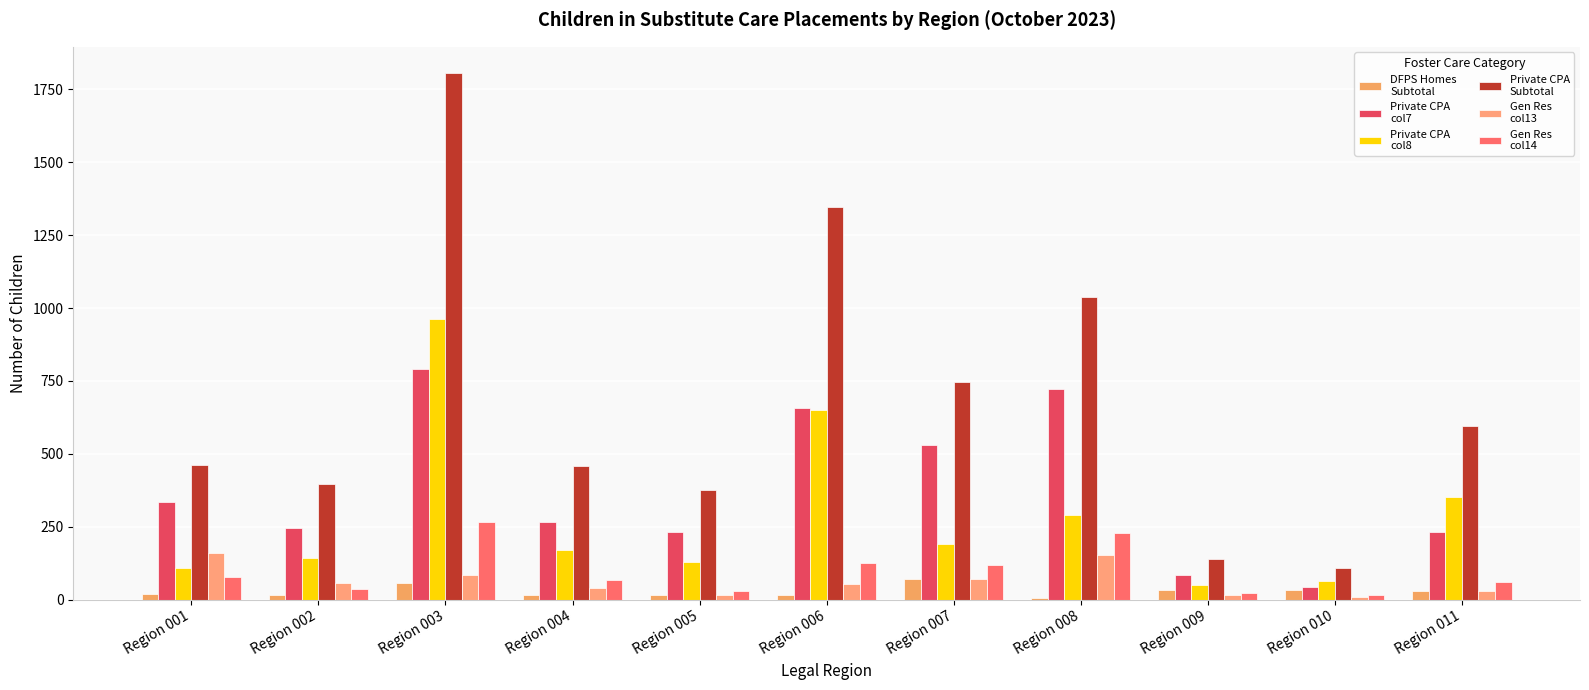

Count the number of data series in this chart.

6